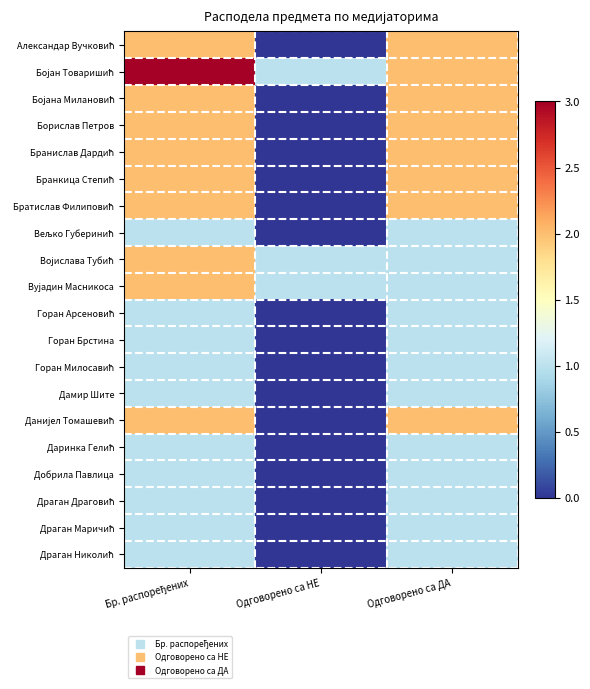

At Бр. распоређених, list the series in order from largest to smallest.

Бојан Товаришић, Александар Вучковић, Бојана Милановић, Борислав Петров, Бранислав Дардић, Бранкица Степић, Братислав Филиповић, Војислава Тубић, Вујадин Масникоса, Данијел Томашевић, Вељко Губеринић, Горан Арсеновић, Горан Брстина, Горан Милосавић, Дамир Шите, Даринка Гелић, Добрила Павлица, Драган Драговић, Драган Маричић, Драган Николић